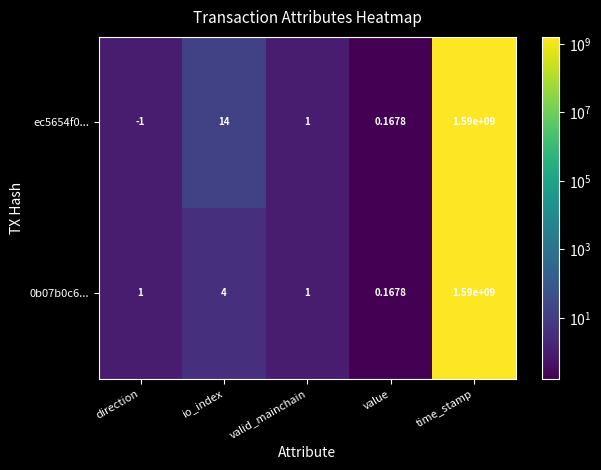

Is the value of ec5654f0... at time_stamp greater than the value of 0b07b0c6... at value?

Yes